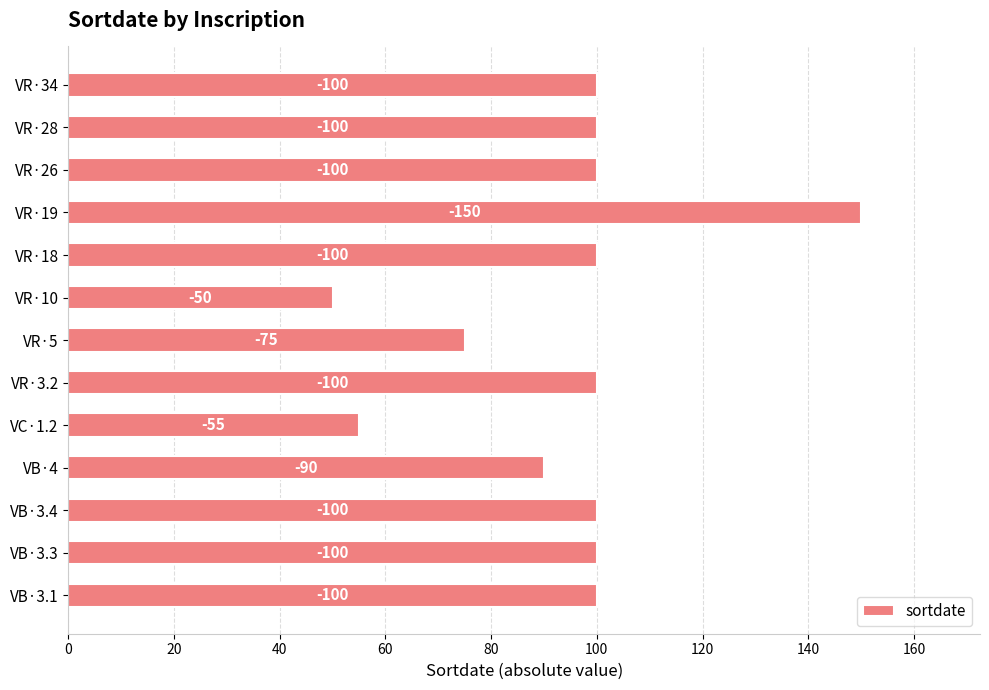

How many bars are there in total?

13